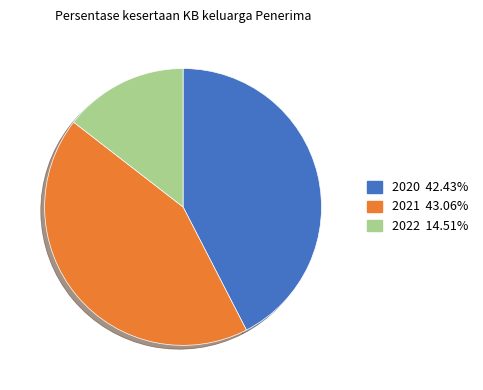

What is the largest slice in the pie chart?

2021